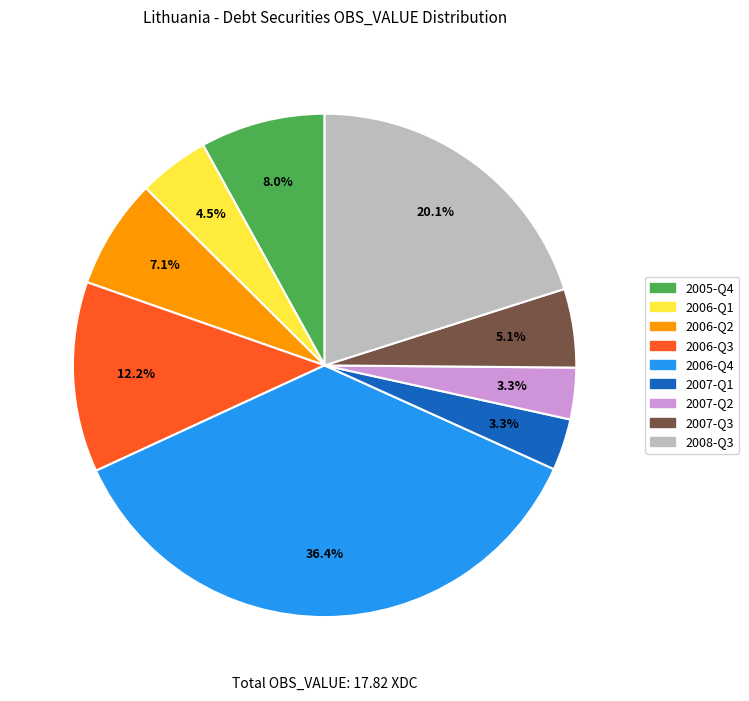

How many segments does this pie chart have?

9